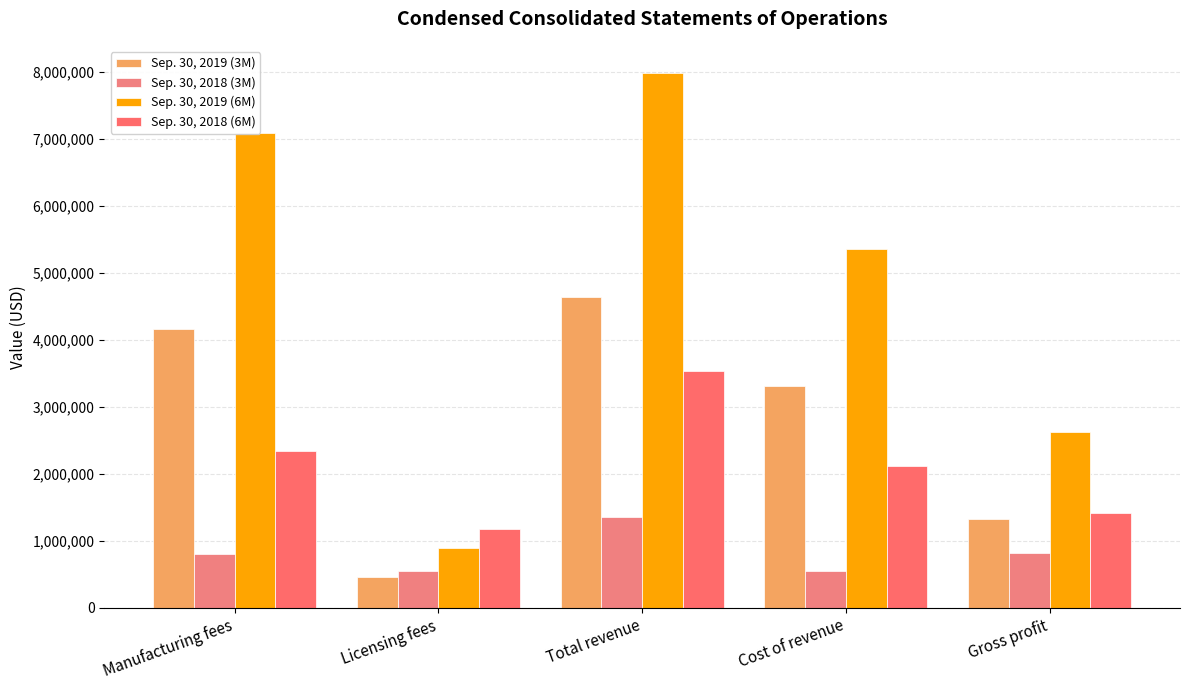

What is the total value across all series at Total revenue?

17523010